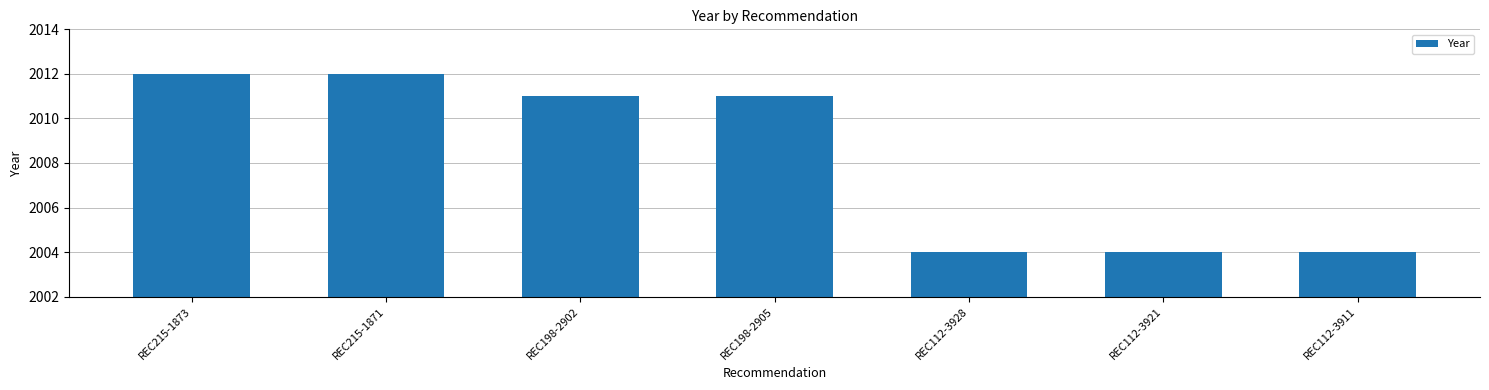

What is the smallest value displayed?

2004